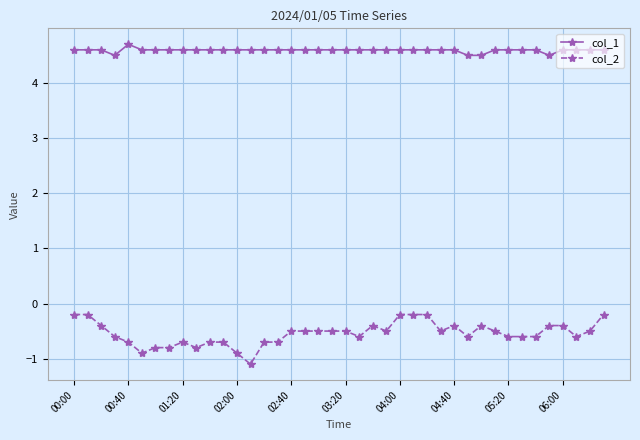

What is the value of the col_1 point at the 33rd from the left?

4.6